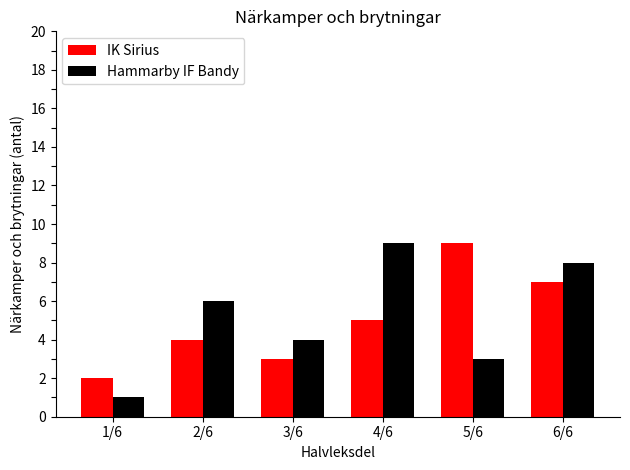

The value of Hammarby IF Bandy at 4/6 is 16. True or false?

False